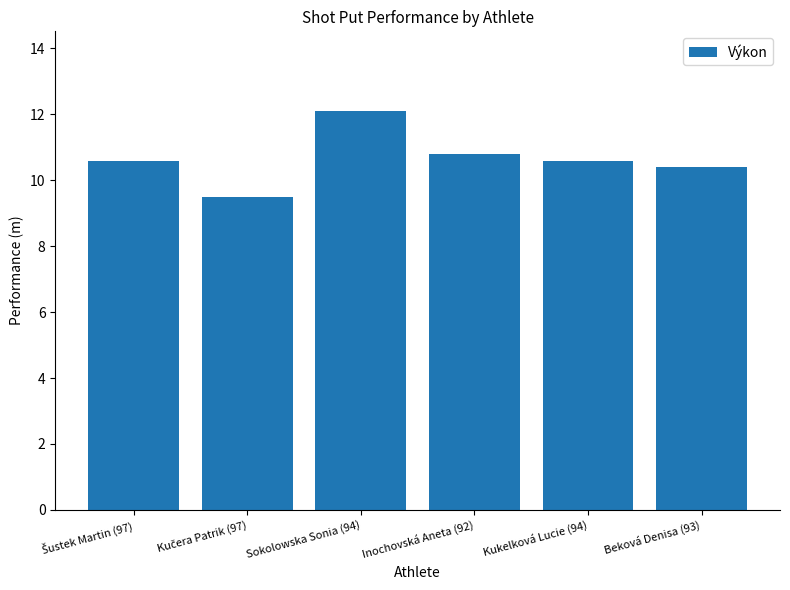

Reading left to right, what are all the values shown in this chart?

10.6	9.5	12.1	10.8	10.6	10.4